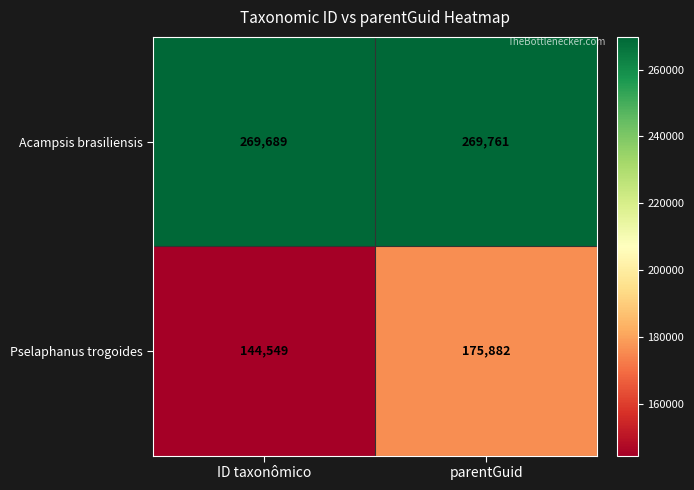

List the series in order of their overall mean, lowest first.

Pselaphanus trogoides, Acampsis brasiliensis